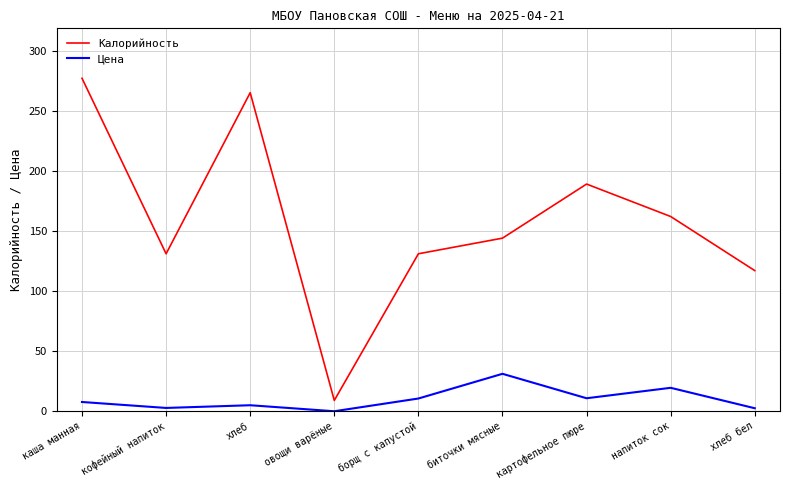

The value of Калорийность at биточки мясные is 144.0. True or false?

True